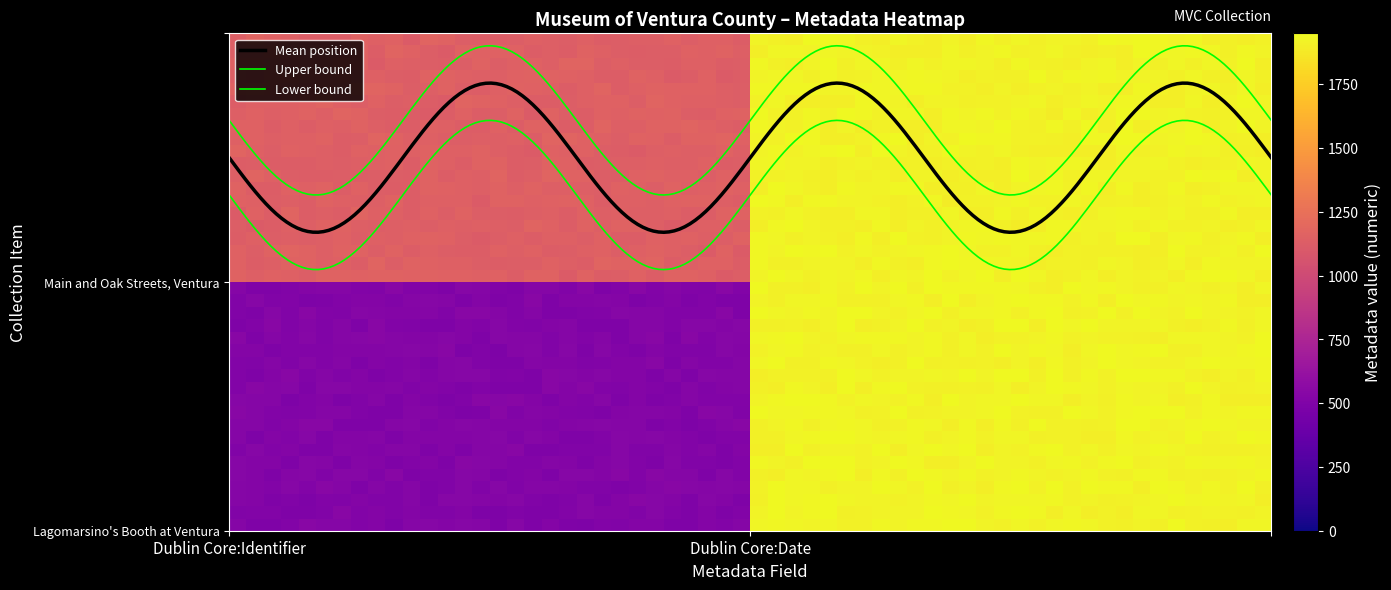

Which series has the widest spread of values?

Lagomarsino's Booth at Ventura Street Fair